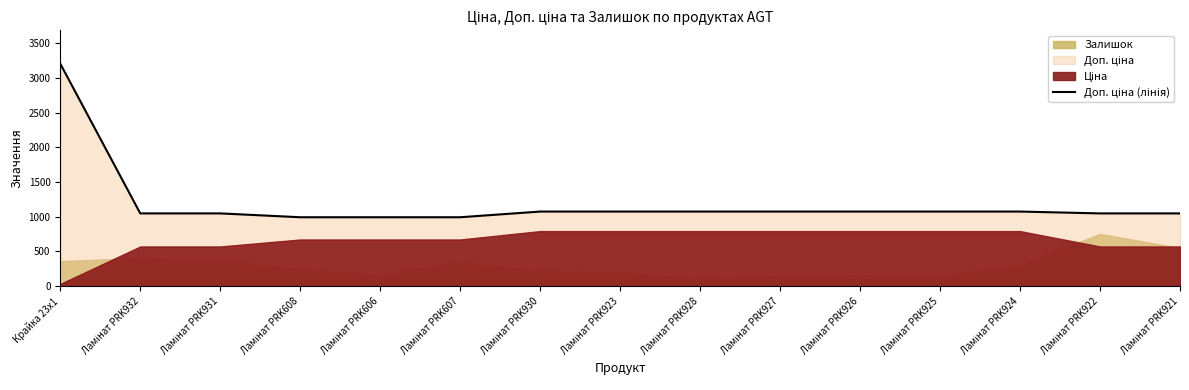

What is the label of the 6th point from the left?

Ламінат PRK607